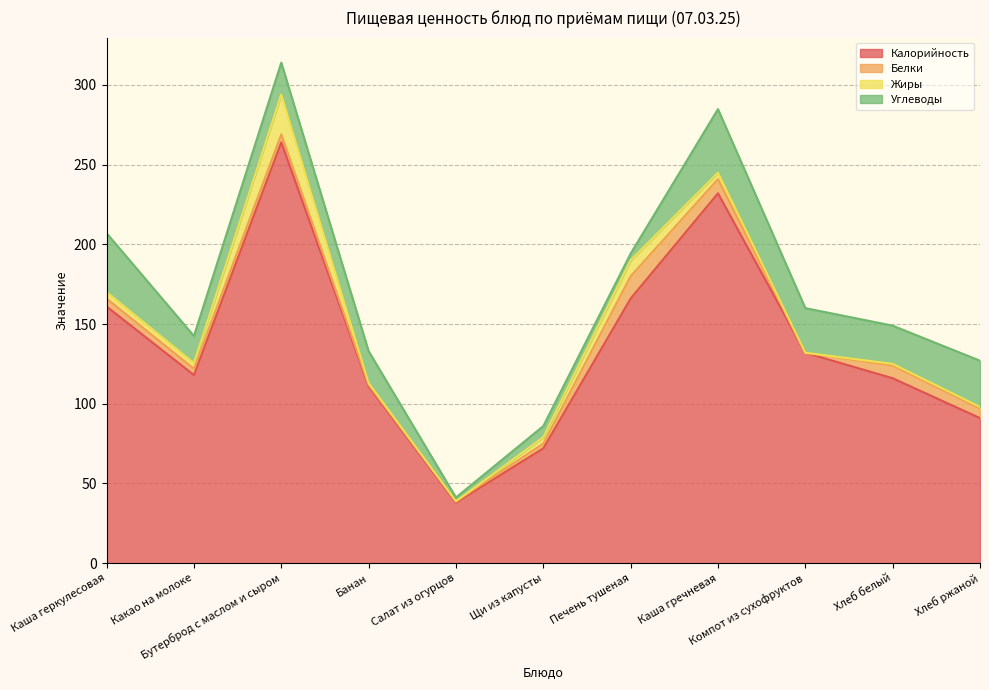

Which series has the largest range (max minus min)?

Калорийность